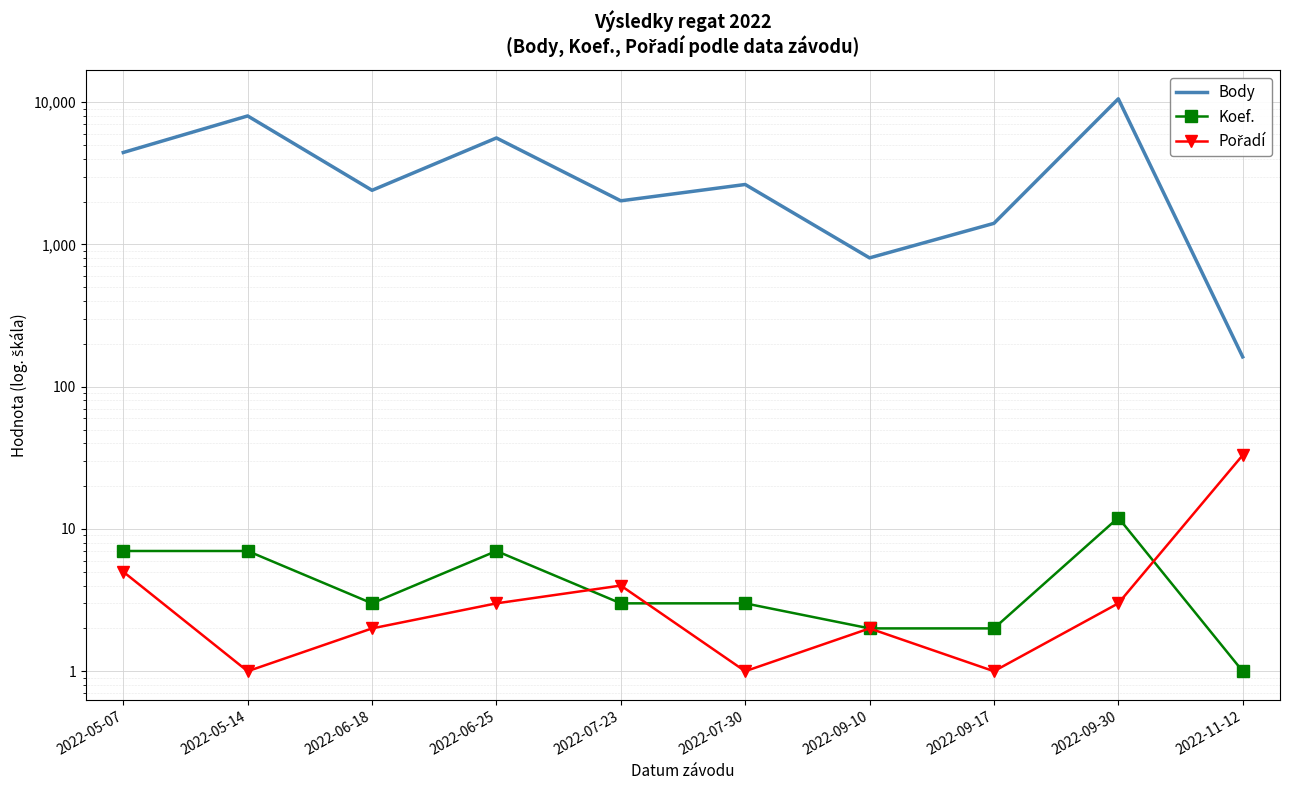

At which category does Koef. reach its first local valley?

2022-06-18